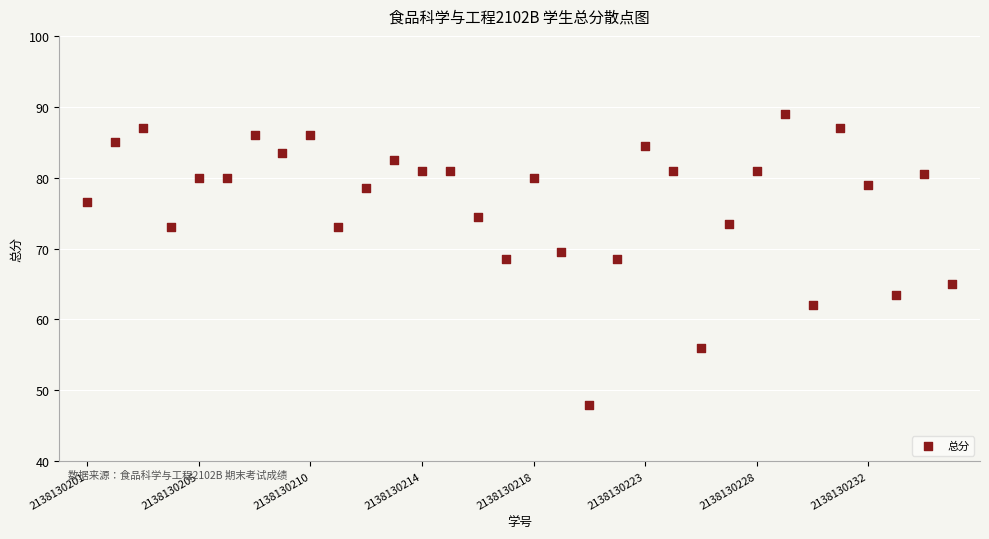

What is the range of Y values (max minus min)?

41.0